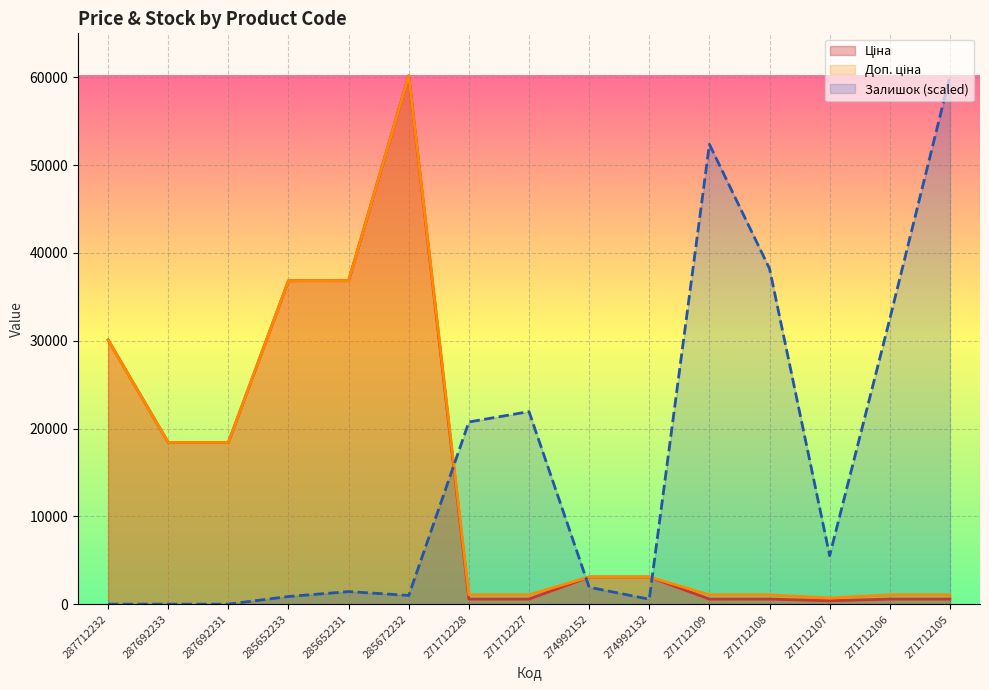

Between 271712227 and 271712107, which series saw the biggest shift?

Залишок (scaled)